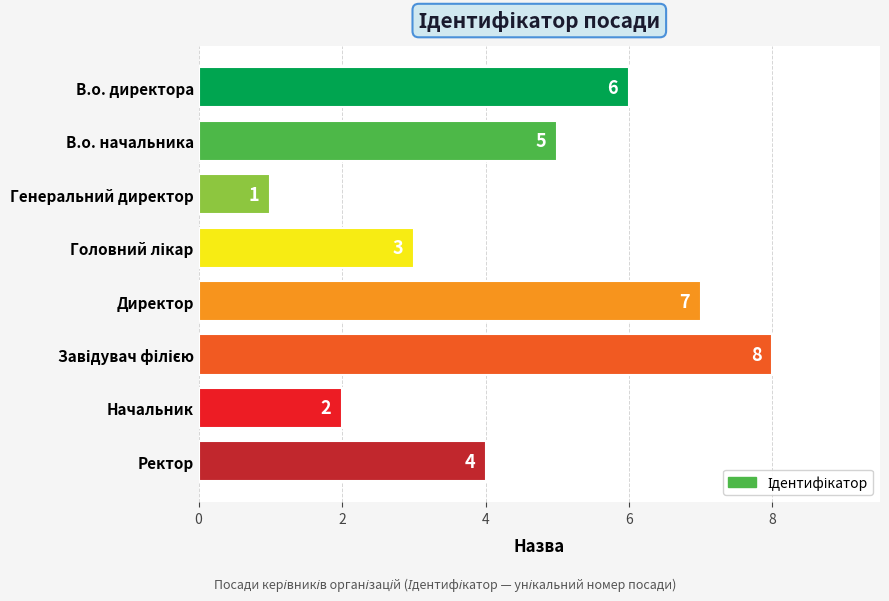

What is the maximum value shown in the chart?

8